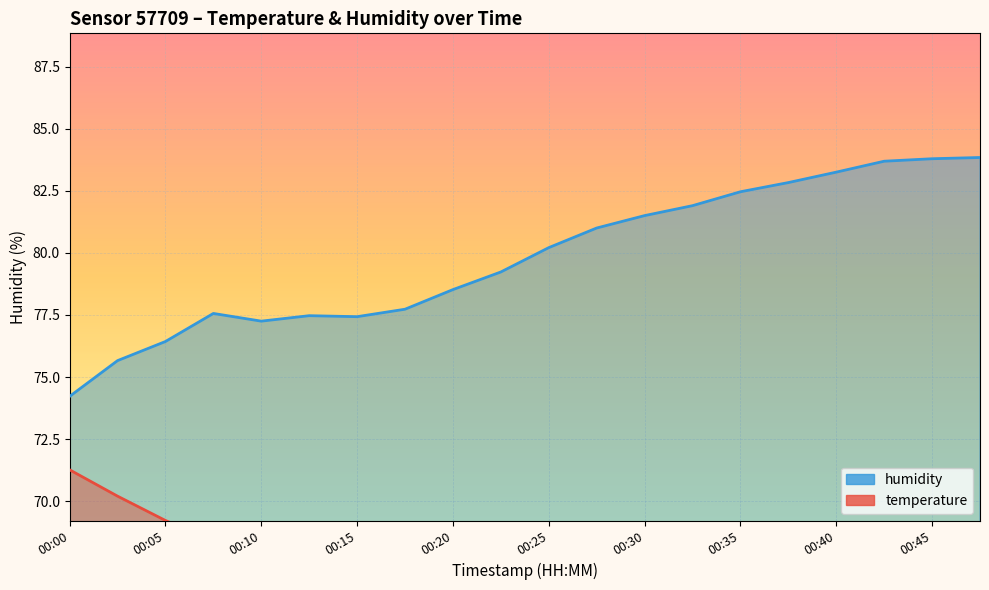

The humidity series shows 57.8 at 00:40. True or false?

False